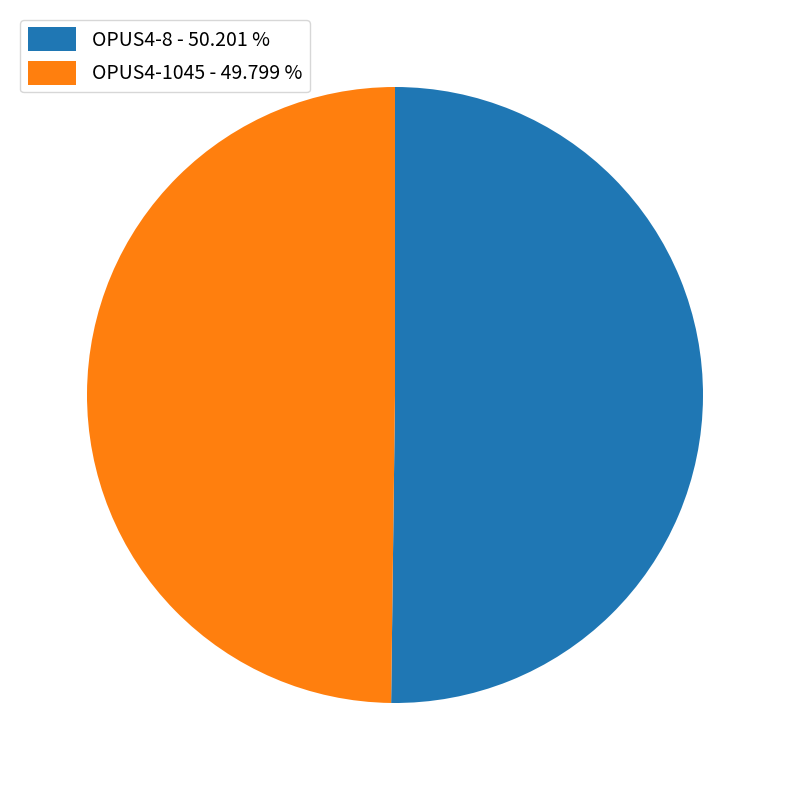

Combined, do OPUS4-1045 - 49.799 % and OPUS4-8 - 50.201 % account for over 50%?

Yes